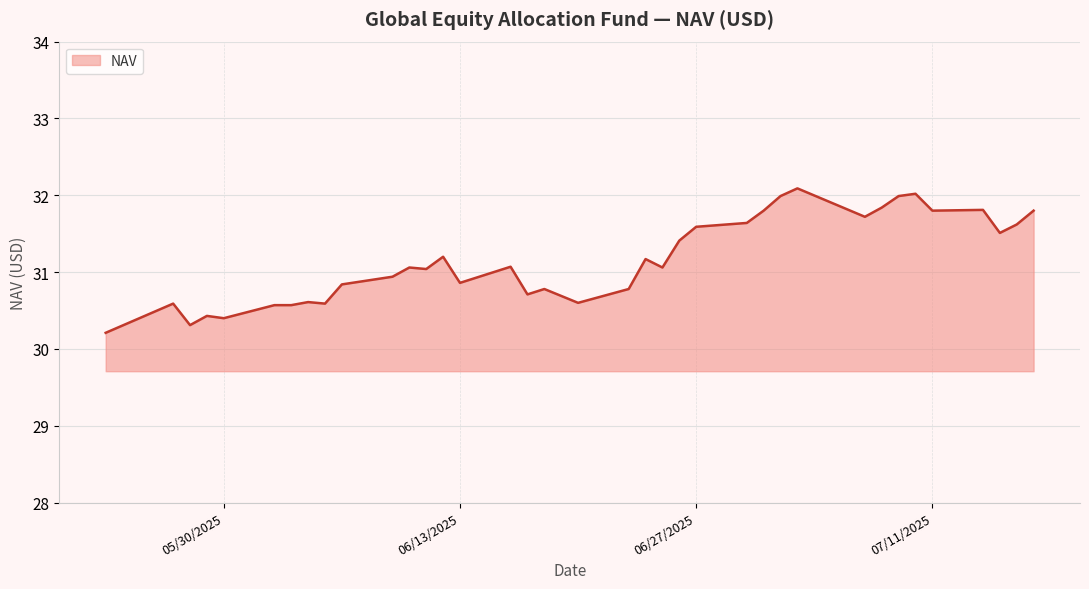

What is the difference between the maximum and minimum values?

1.9